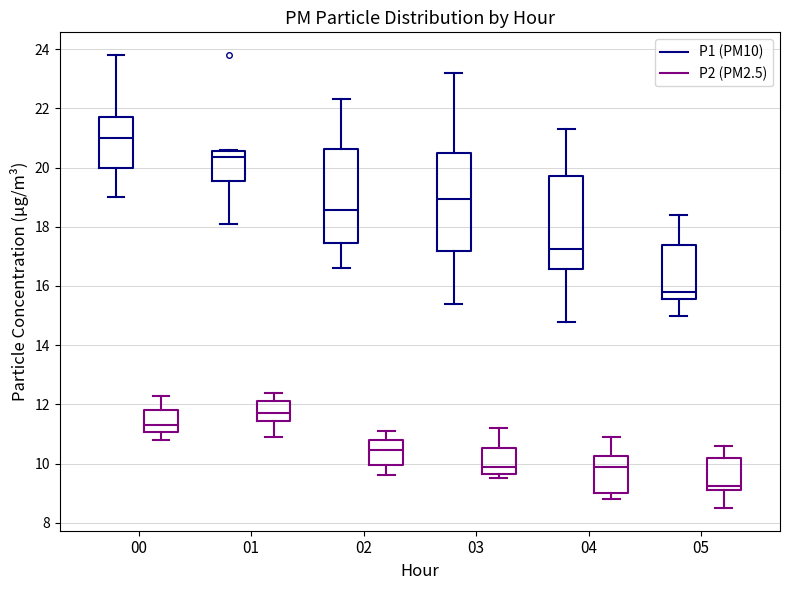

Which box's median line is the lowest?

05 (P2 (PM2.5))